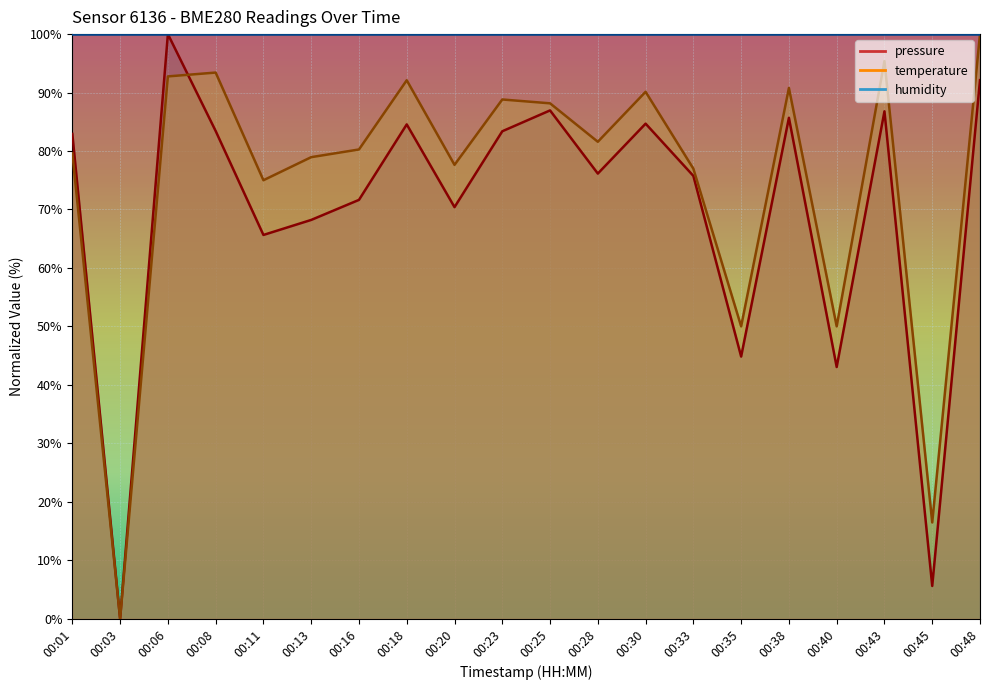

What is the average value of the pressure series?

69.6